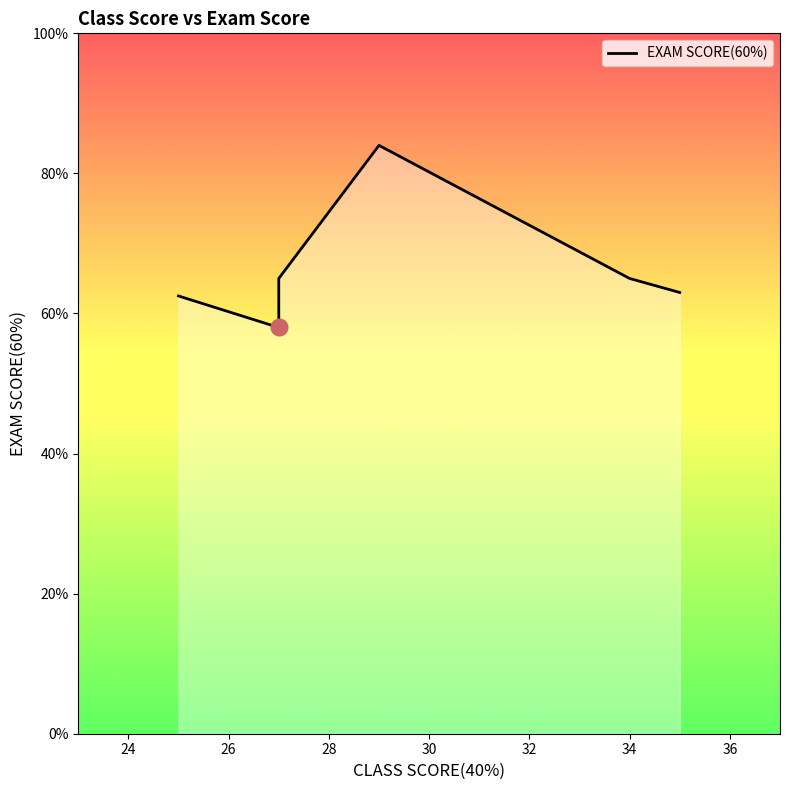

Count the number of data series in this chart.

1